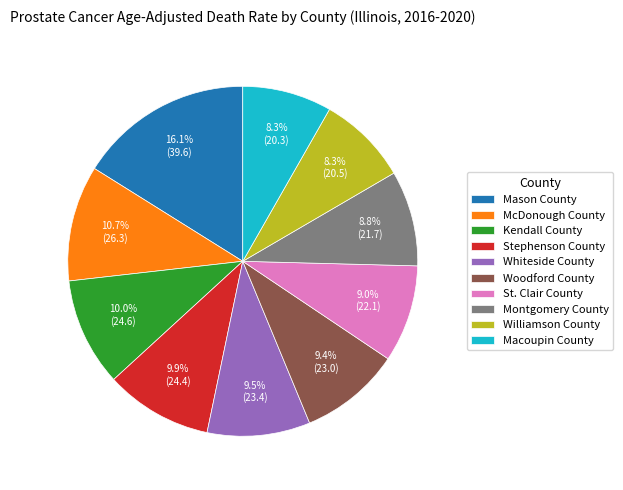

To the nearest percent, what portion does Stephenson County represent?

10%